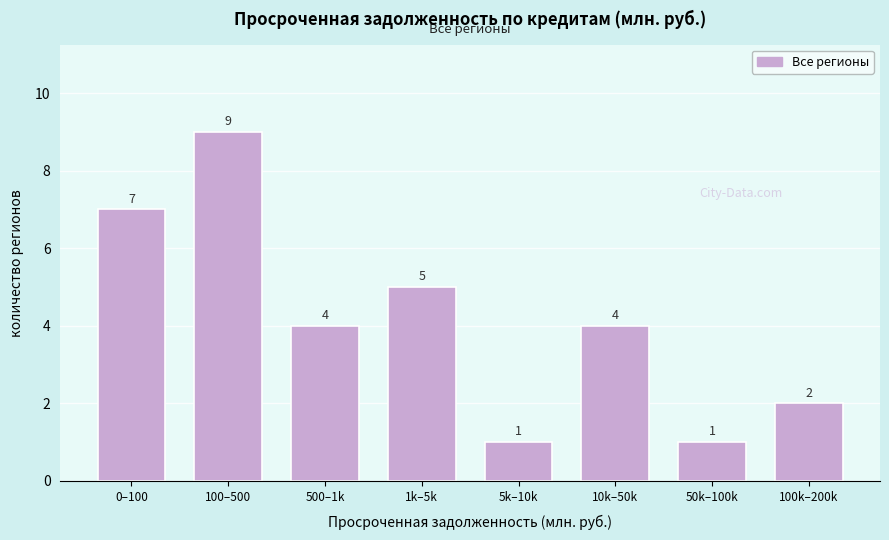

Reading left to right, transcribe all the data shown in this chart.

0–100=7	100–500=9	500–1k=4	1k–5k=5	5k–10k=1	10k–50k=4	50k–100k=1	100k–200k=2